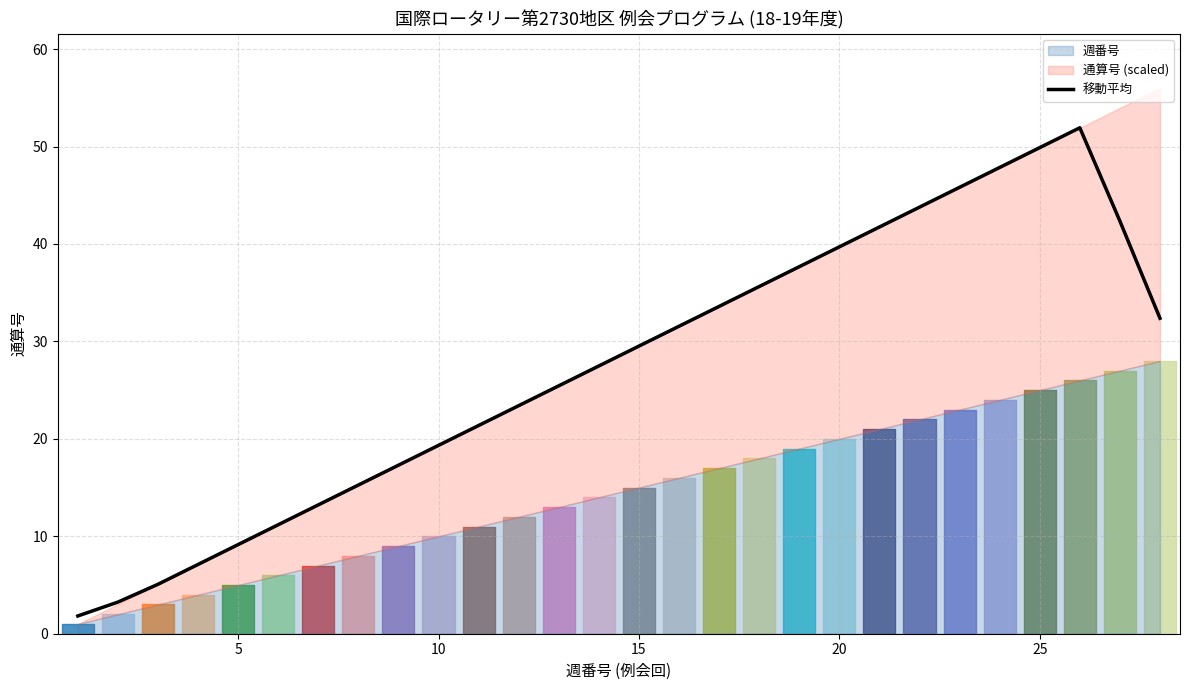

What is the difference between the second highest and second lowest values?

46.6